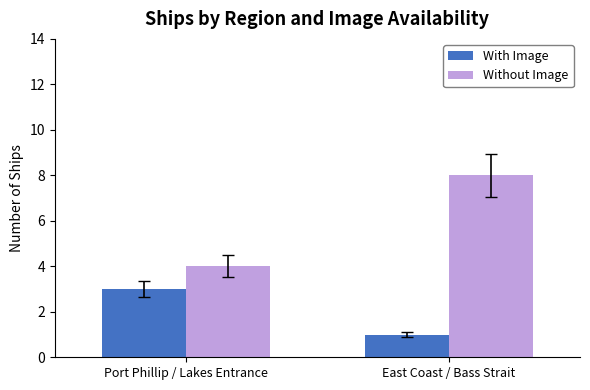

What position from the left is Port Phillip / Lakes Entrance?

1